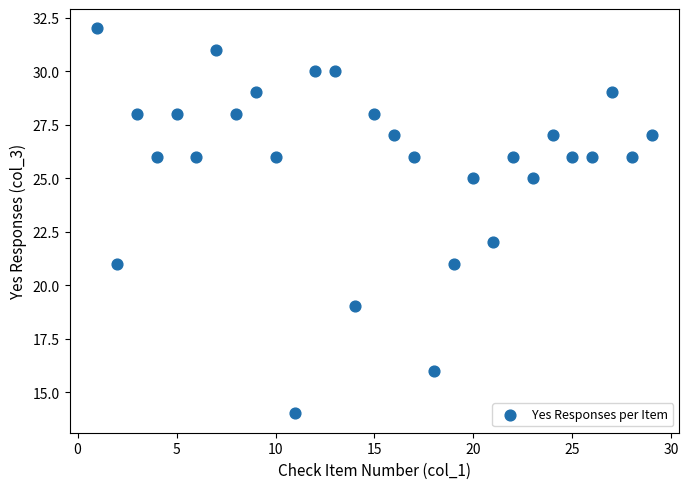

What is the range of X values (max minus min)?

28